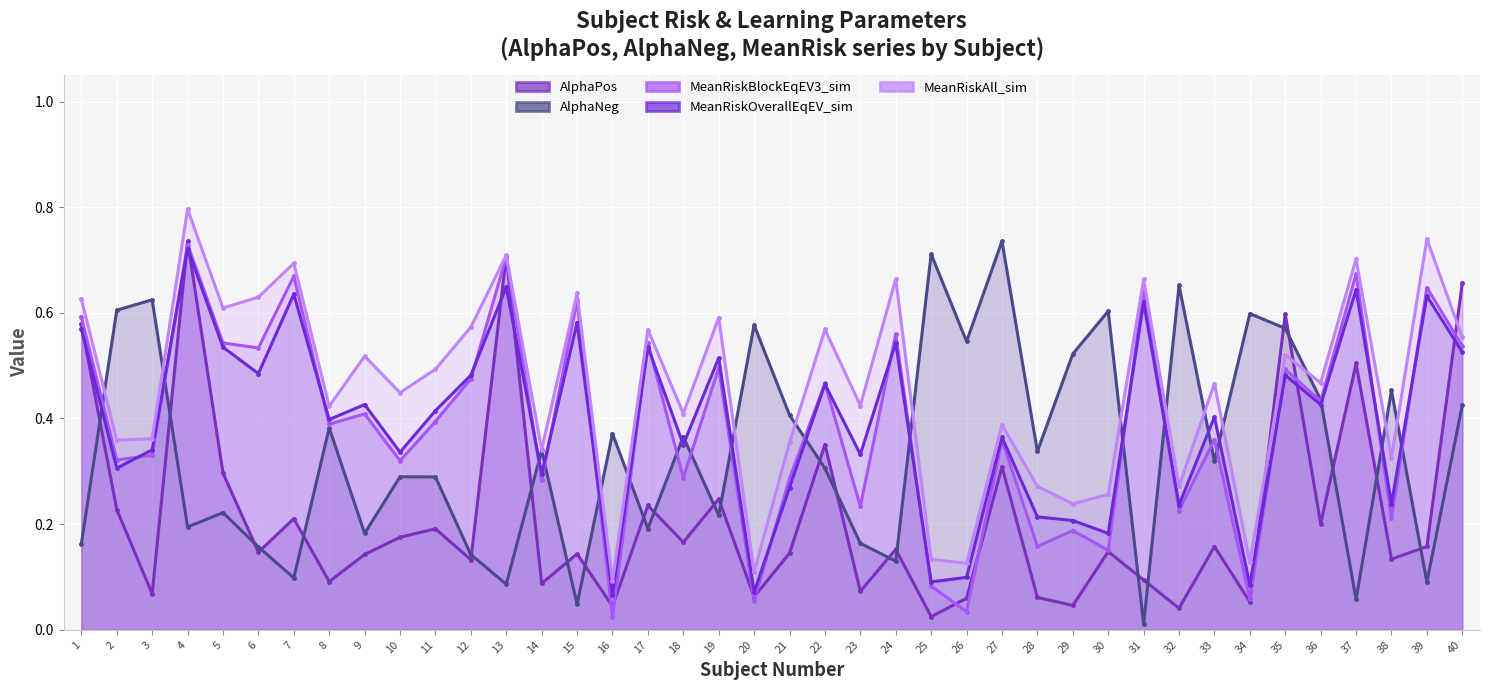

At which category does MeanRiskOverallEqEV_sim reach its first local valley?

2